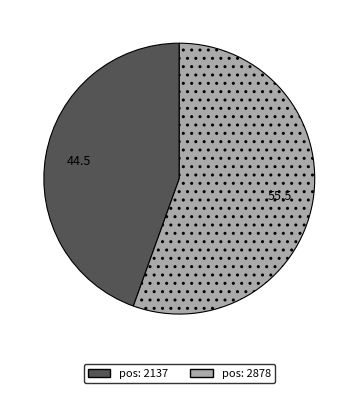

How many slices are in this pie chart?

2